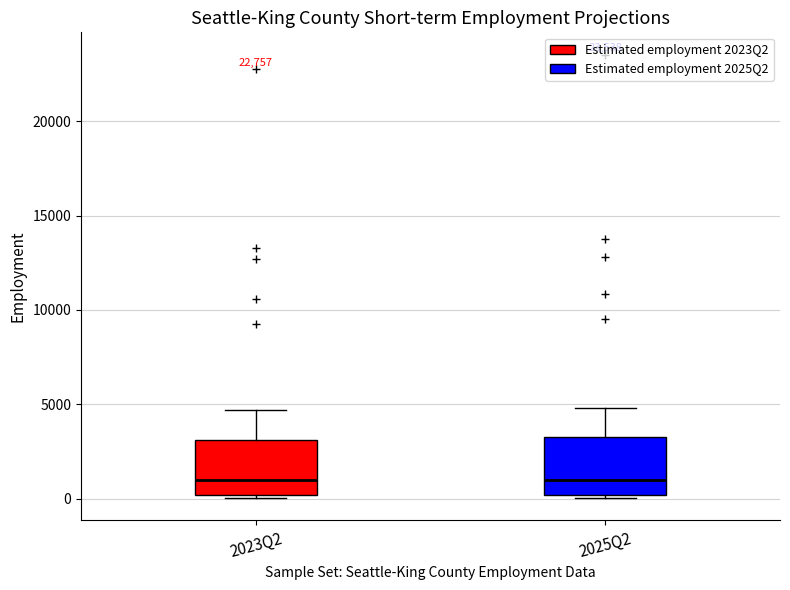

Reading left to right, transcribe this box plot: for each box, give where its median line is, the range the box spans, and where its two whiskers end, as read against the y-axis. The values are not printed on the chart, so give them approximately, as read against the axis.

2023Q2: median 1000, box 0 to 3000, whiskers 0 (just below the box's lower edge) to 4500
2025Q2: median 1000, box 0 to 3500, whiskers 0 (just below the box's lower edge) to 5000